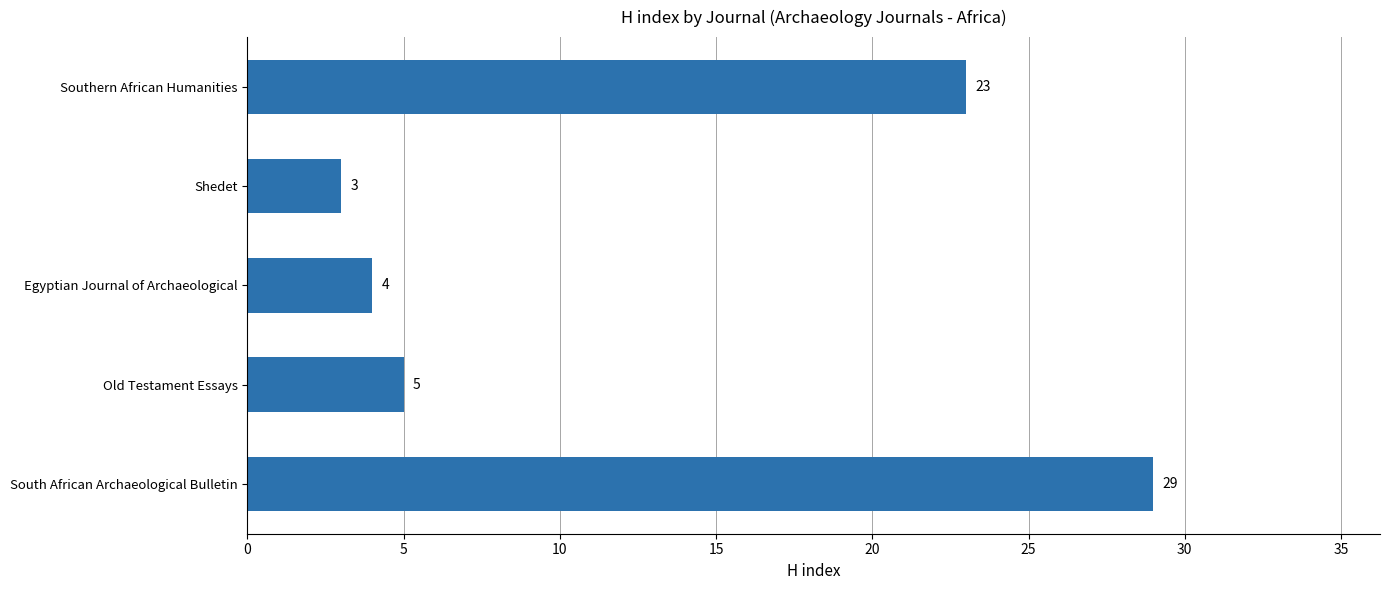

Rank the categories by value from highest to lowest.

South African Archaeological Bulletin, Southern African Humanities, Old Testament Essays, Egyptian Journal of Archaeological, Shedet